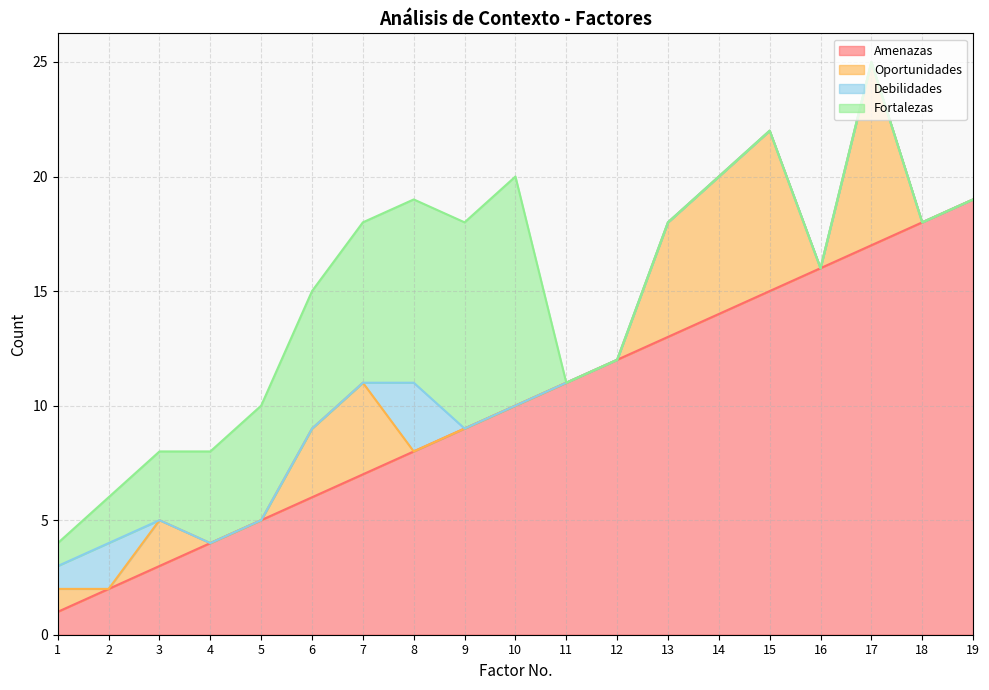

True or false: Amenazas has more than 1 interior local peaks.

False